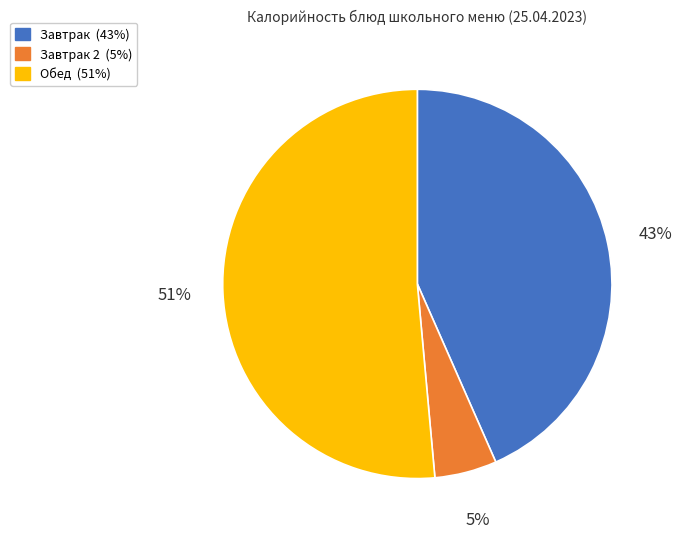

To the nearest percent, what is the difference between the largest and smallest slice percentages?

46%